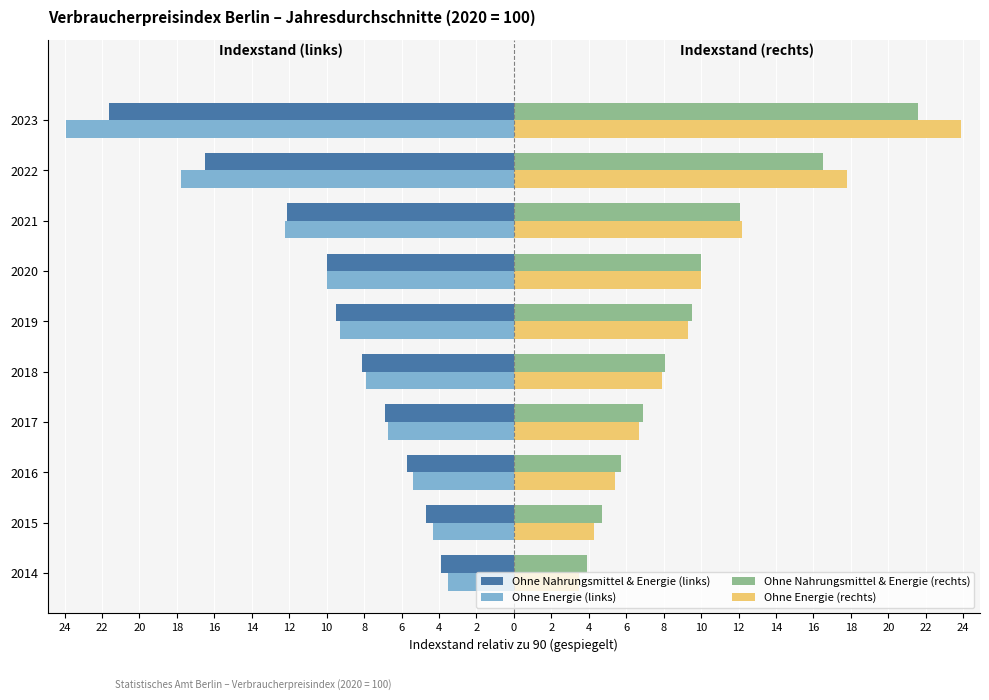

What are all the series names shown in the legend?

Ohne Nahrungsmittel & Energie (links), Ohne Energie (links), Ohne Nahrungsmittel & Energie (rechts), Ohne Energie (rechts)